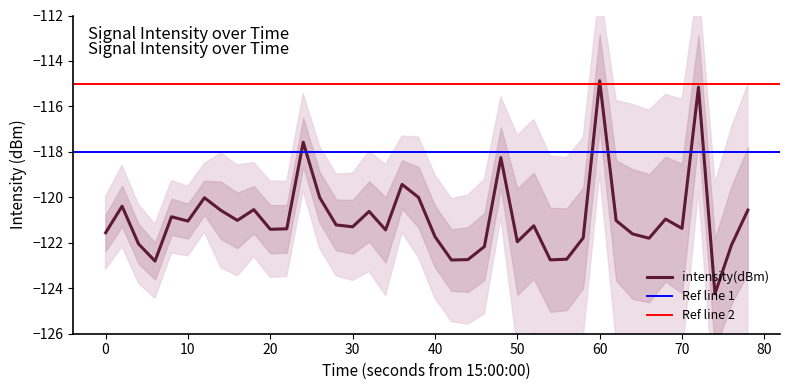

Reading left to right, list all the values displayed in this chart.

-121.6	-120.4	-122.1	-122.8	-120.9	-121.0	-120.0	-120.6	-121.0	-120.5	-121.4	-121.4	-117.6	-120.0	-121.2	-121.3	-120.6	-121.4	-119.4	-120.0	-121.7	-122.8	-122.7	-122.2	-118.3	-122.0	-121.3	-122.8	-122.7	-121.8	-114.9	-121.0	-121.6	-121.8	-121.0	-121.4	-115.2	-124.2	-122.1	-120.6